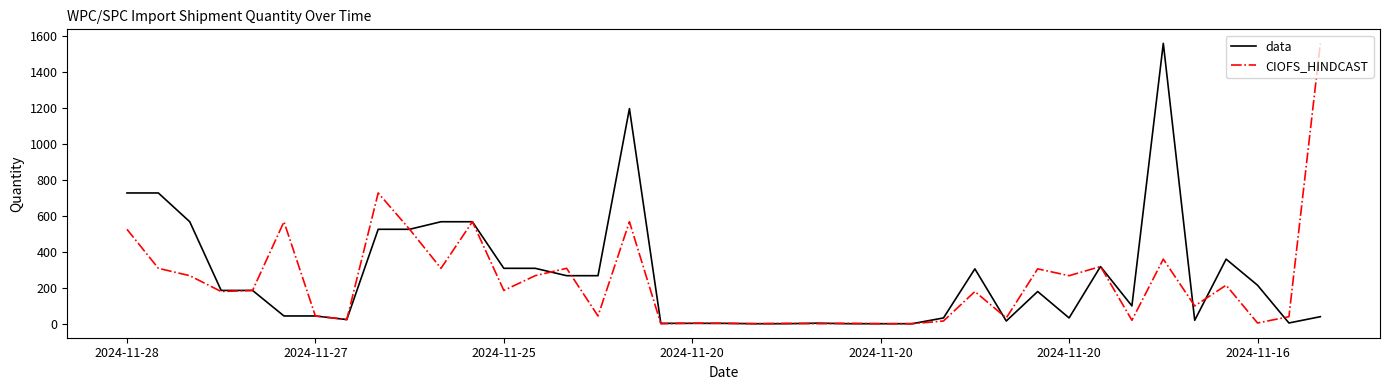

What is the average value of the CIOFS_HINDCAST series?

232